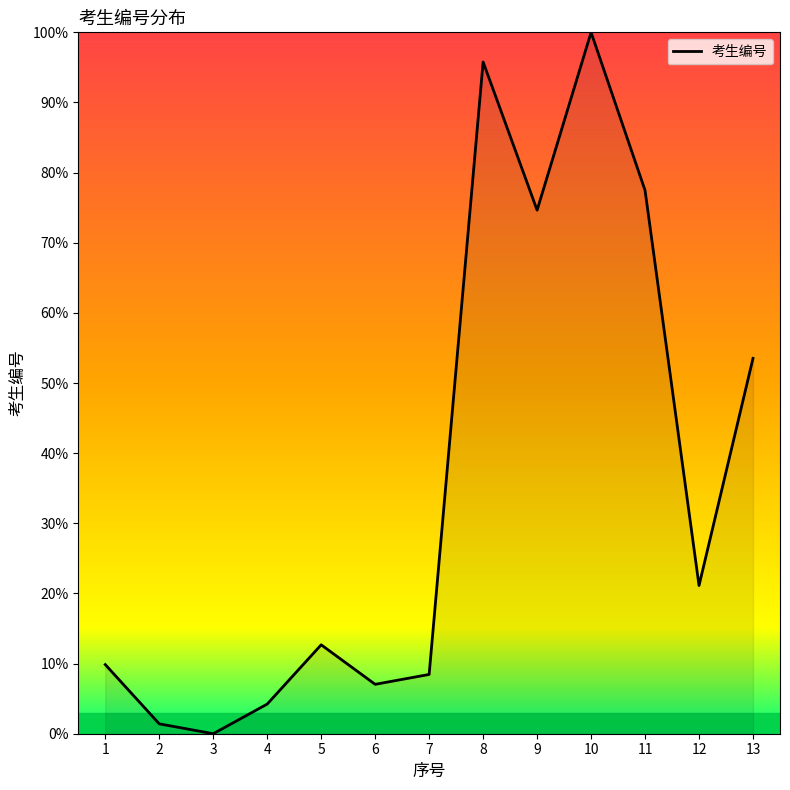

What is the ratio of the value at 1 to the value at 11?

0.1